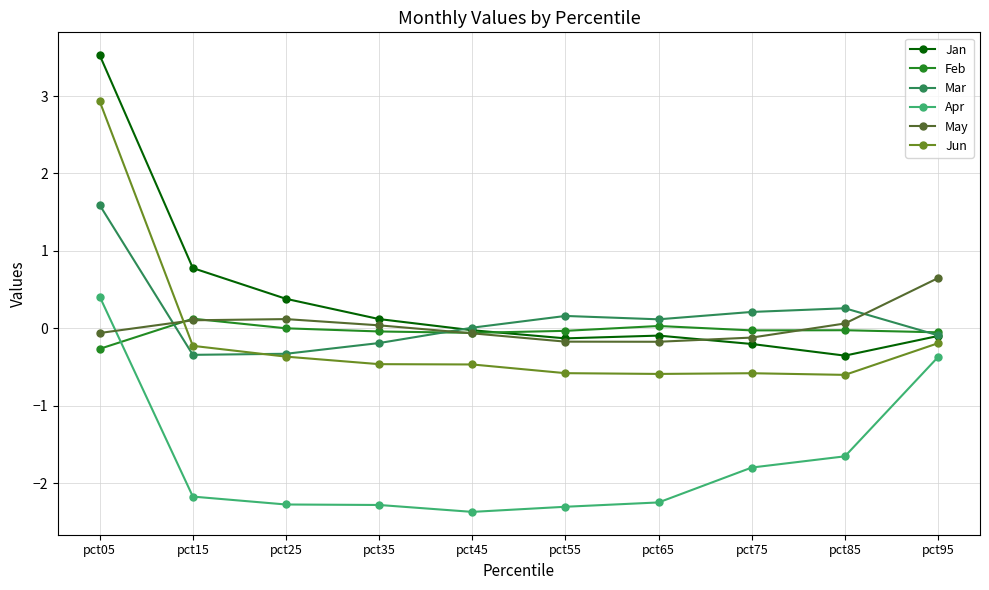

How many interior local valleys does the May series have?

1